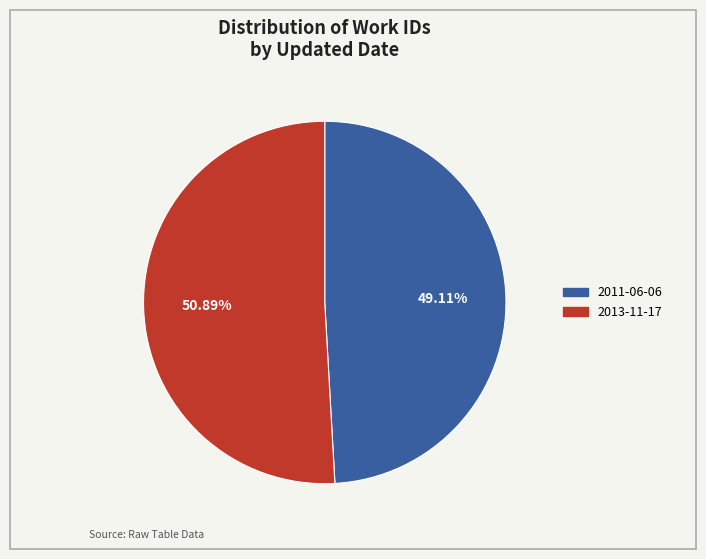

True or false: 2013-11-17 accounts for 38% of the total.

False